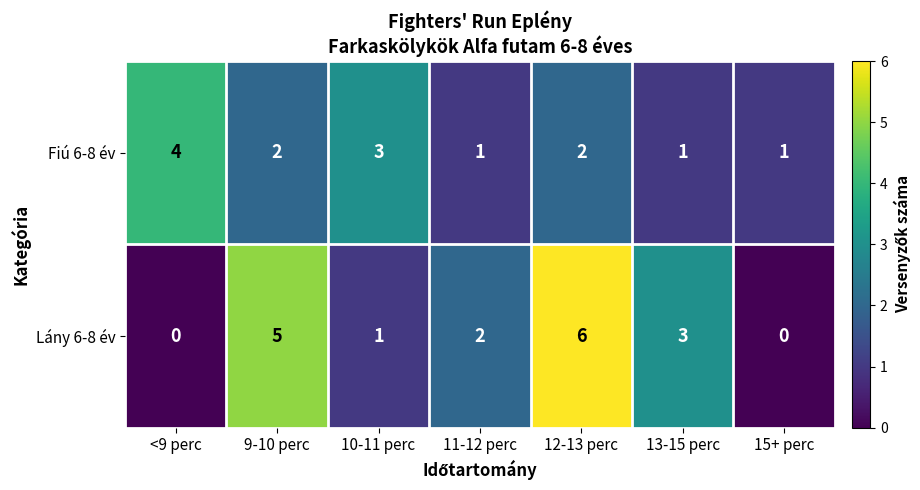

What is the difference between the highest and lowest values at <9 perc?

4